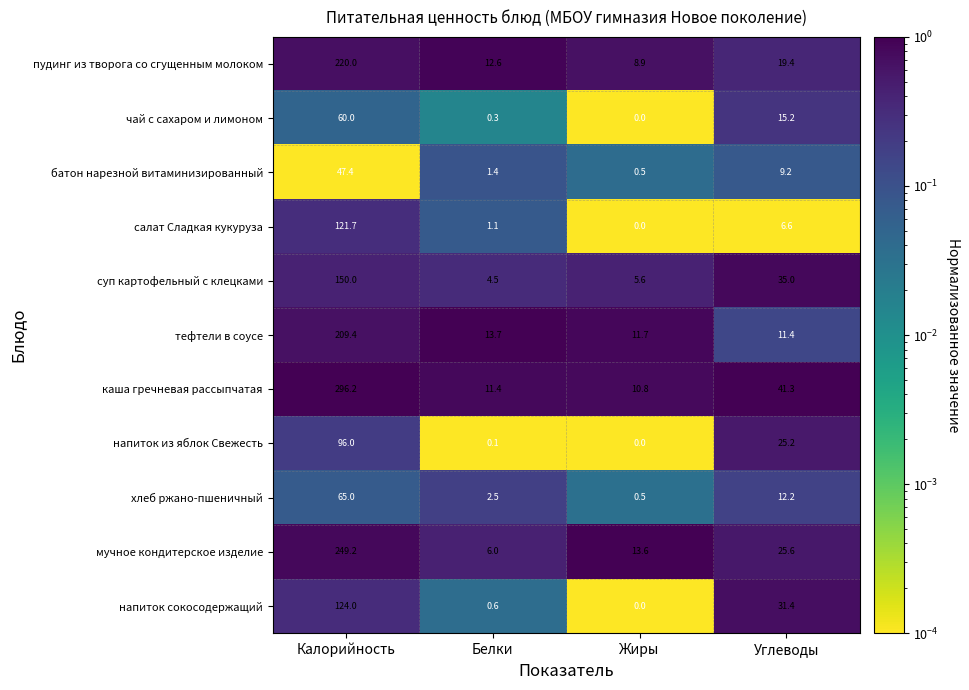

Rank the categories by батон нарезной витаминизированный value from lowest to highest.

Жиры, Белки, Углеводы, Калорийность